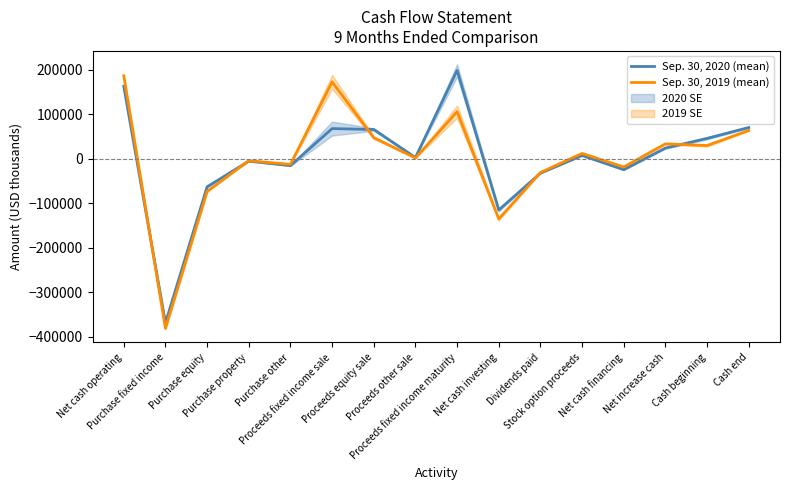

Where does the Sep. 30, 2019 (mean) series first go above 12436?

Net cash operating